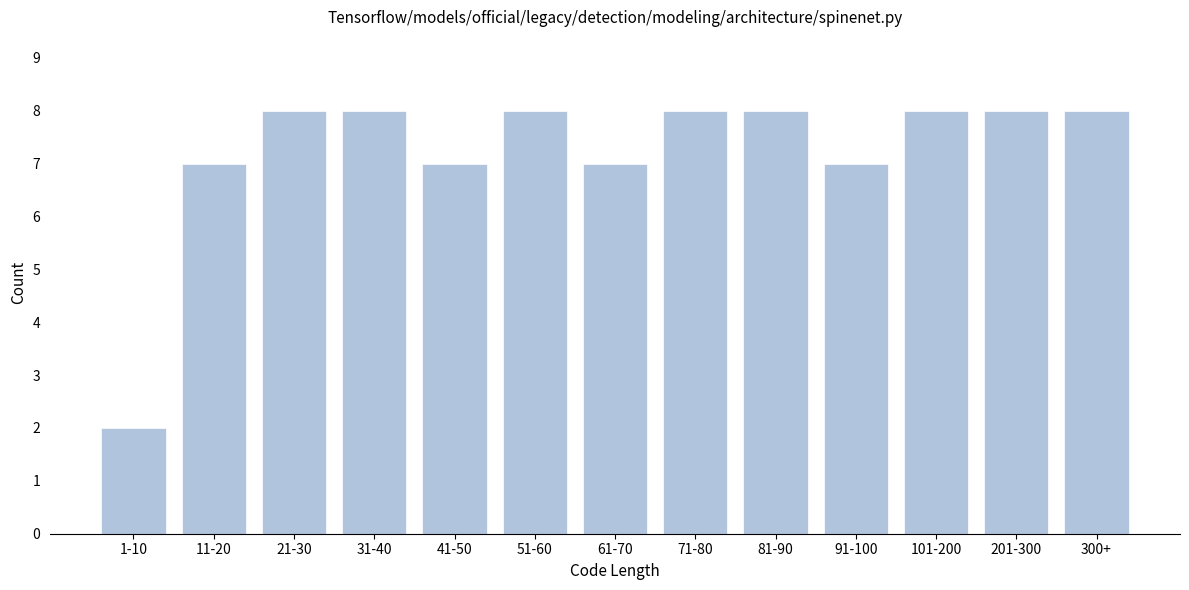

Reading left to right, what are all the values shown in this chart?

1-10=2	11-20=7	21-30=8	31-40=8	41-50=7	51-60=8	61-70=7	71-80=8	81-90=8	91-100=7	101-200=8	201-300=8	300+=8